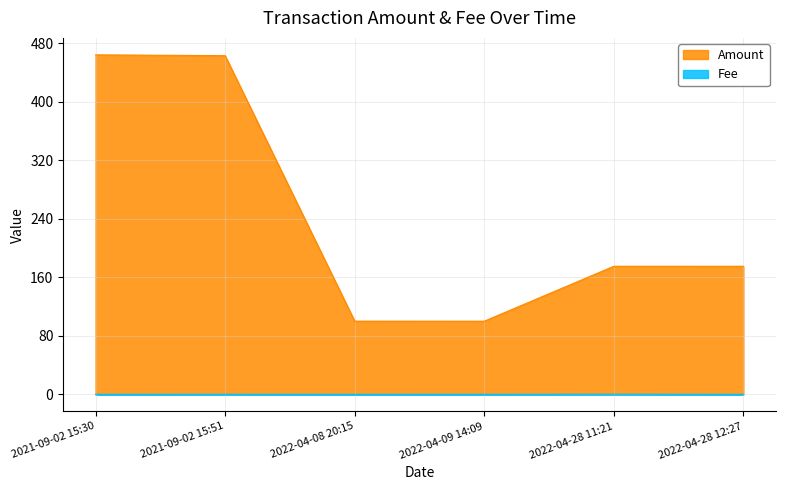

Which series has the largest total across all categories?

Amount